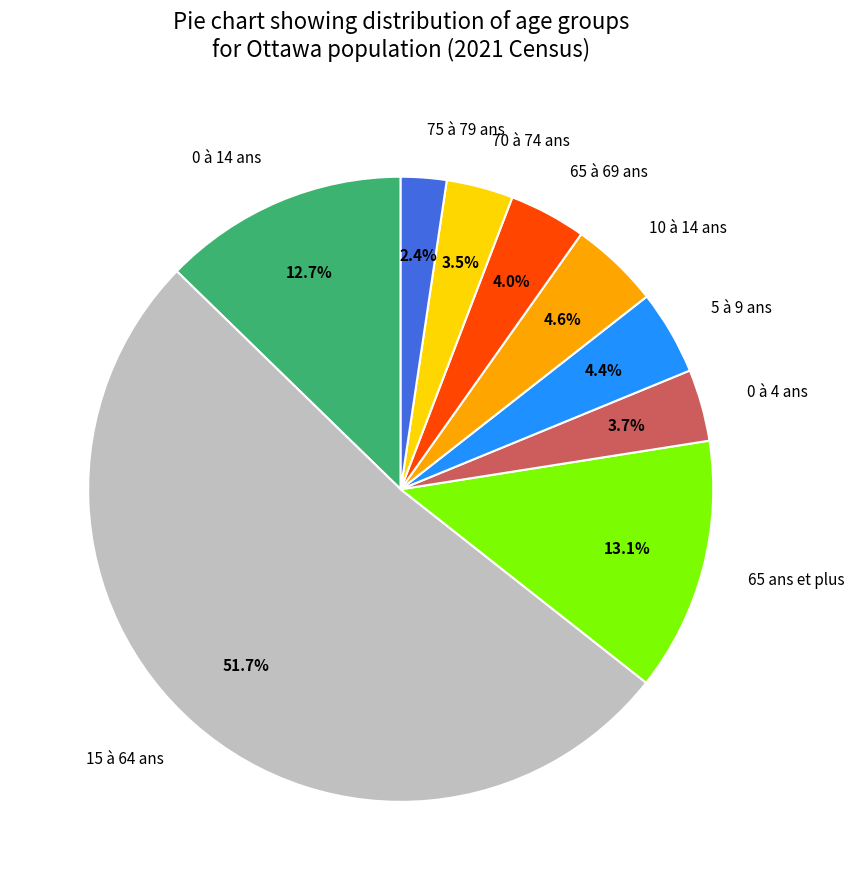

Between 75 à 79 ans and 0 à 14 ans, which is larger?

0 à 14 ans